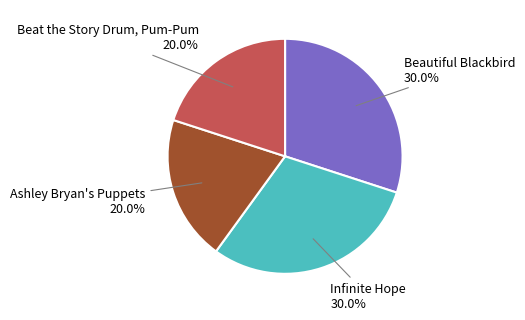

Is there any slice that represents more than half of the pie?

No